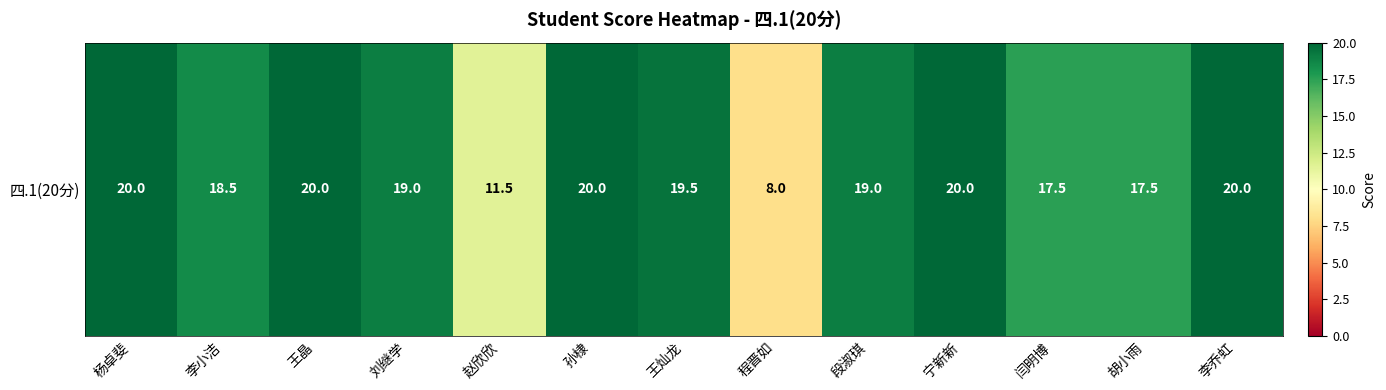

What is the difference between the second highest and minimum values?

12.0